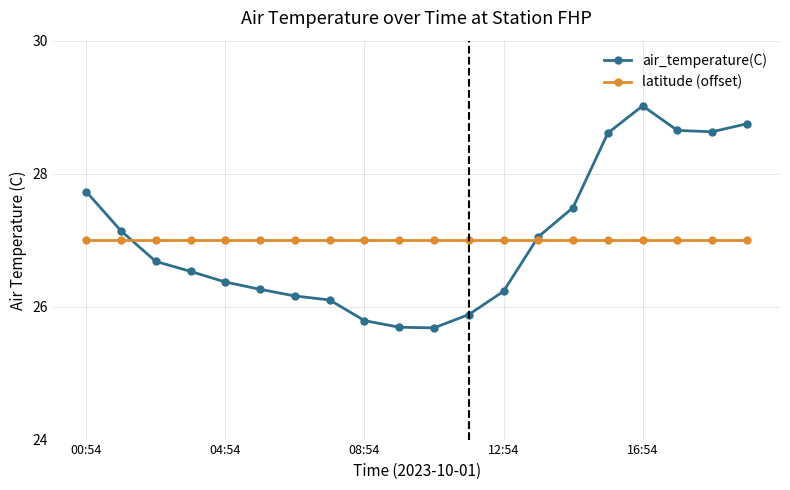

What is the value of the latitude (offset) point at the 8th from the left?

27.0